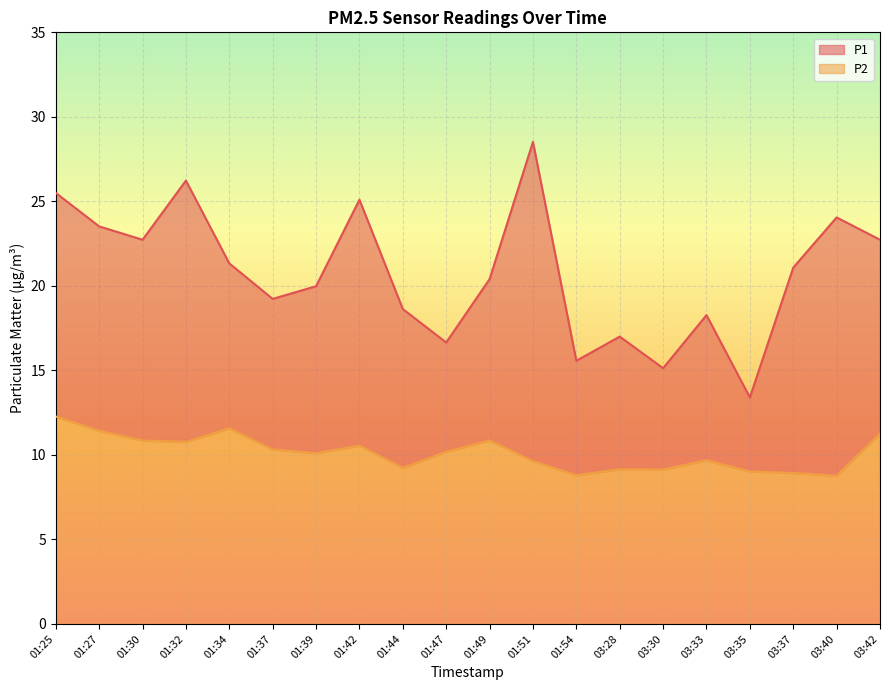

What is the label of the 18th point from the right?

01:30